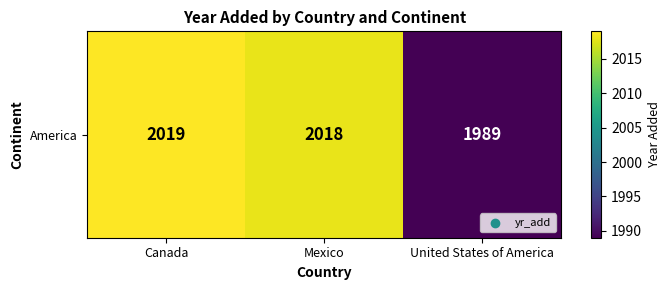

How many series are shown in this chart?

1